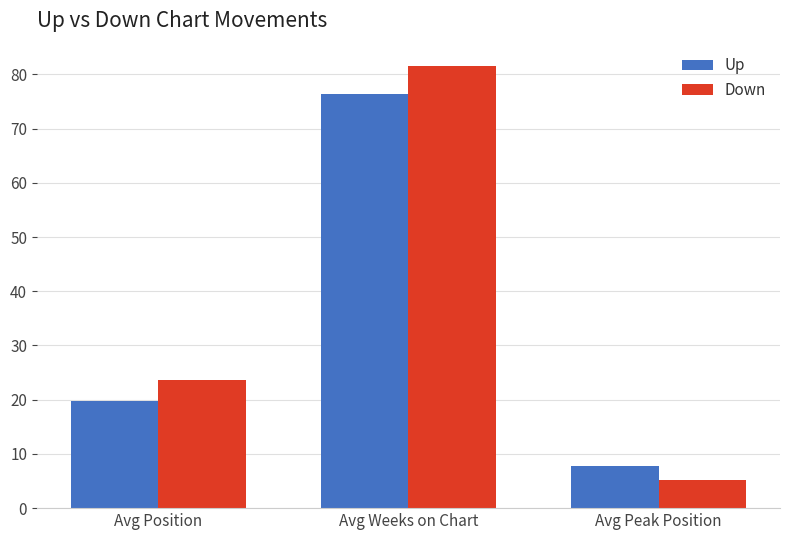

What is the difference between the highest and lowest values at Avg Weeks on Chart?

5.2